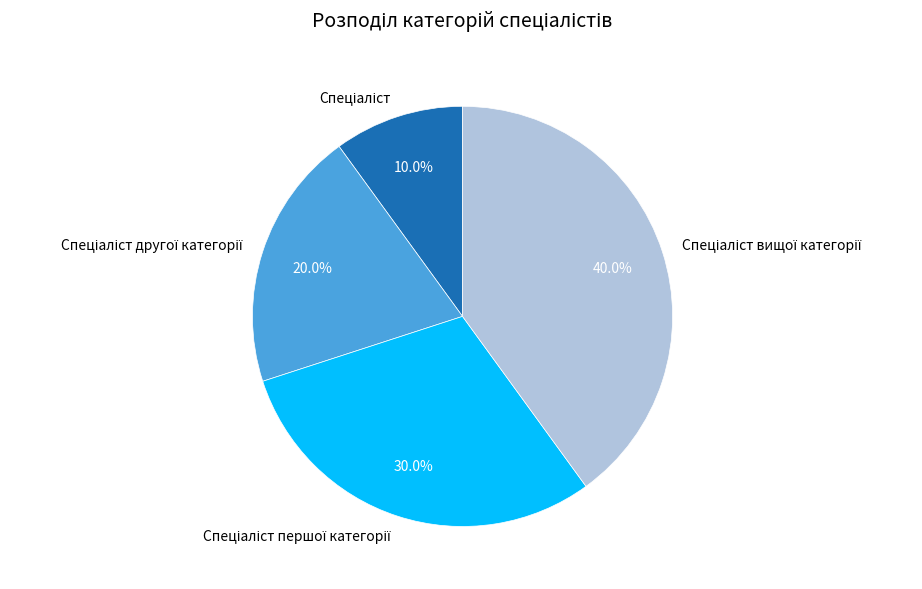

Does any single category account for the majority?

No